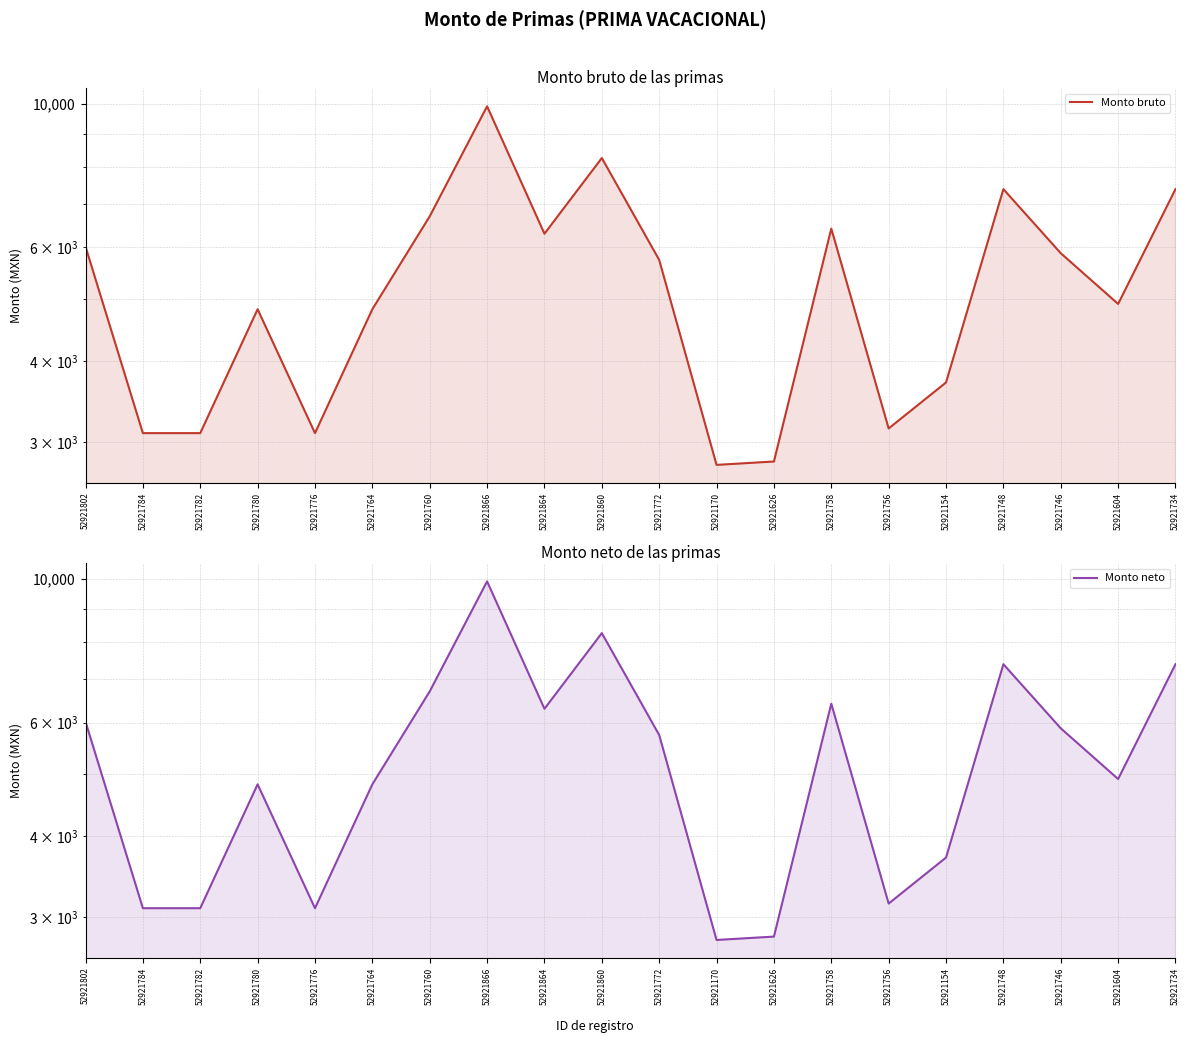

How many lines are shown in the chart?

2